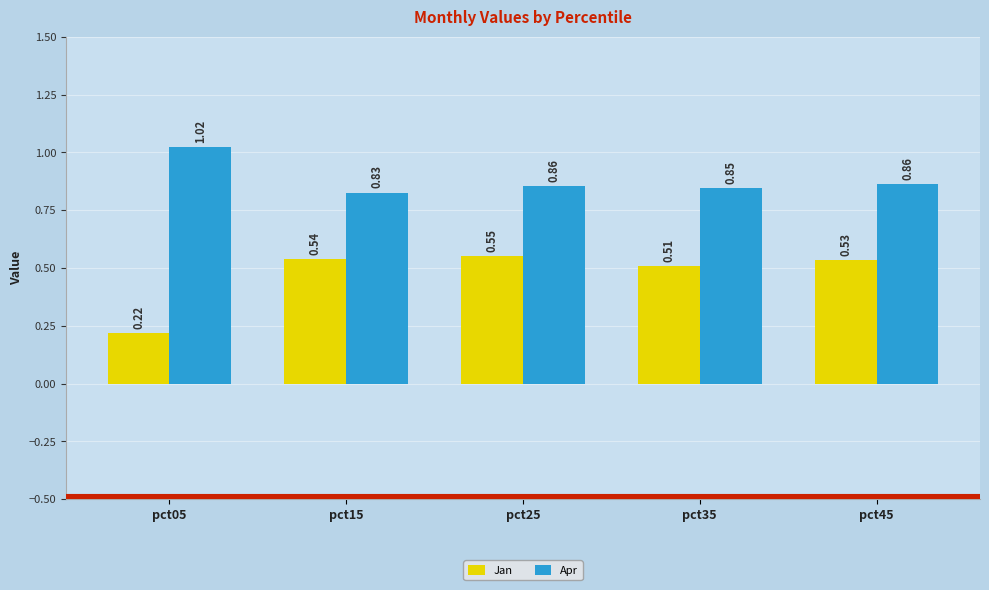

Which label corresponds to the largest value in the chart?

pct05